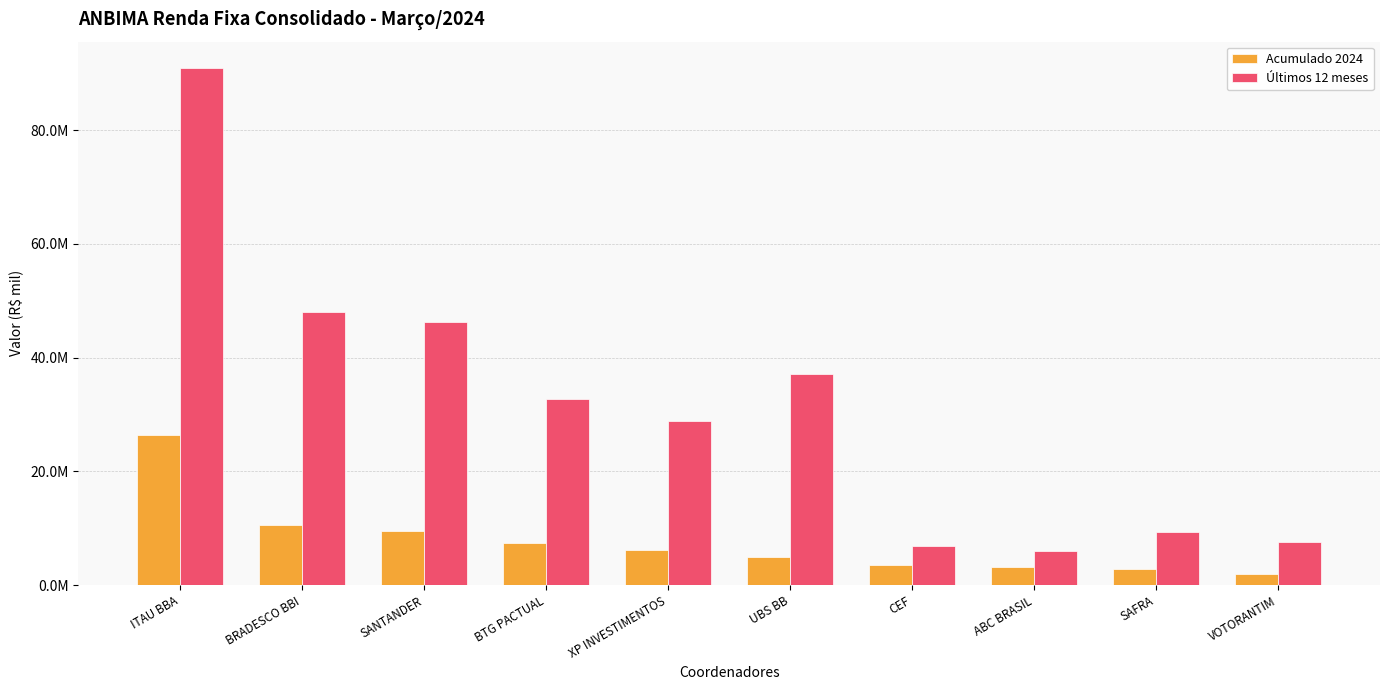

Between XP INVESTIMENTOS and ITAU BBA, which is larger?

ITAU BBA